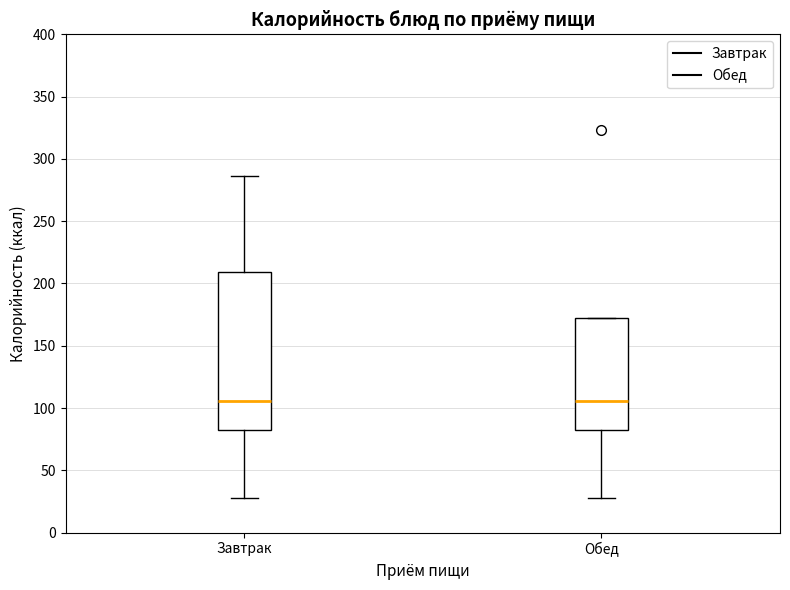

Reading left to right, transcribe this box plot: for each box, give where its median line is, the range the box spans, and where its two whiskers end, as read against the y-axis. The values are not printed on the chart, so give them approximately, as read against the axis.

Завтрак: median 105, box 80 to 210, whiskers 30 to 285
Обед: median 105, box 80 to 170, whiskers 30 to 170